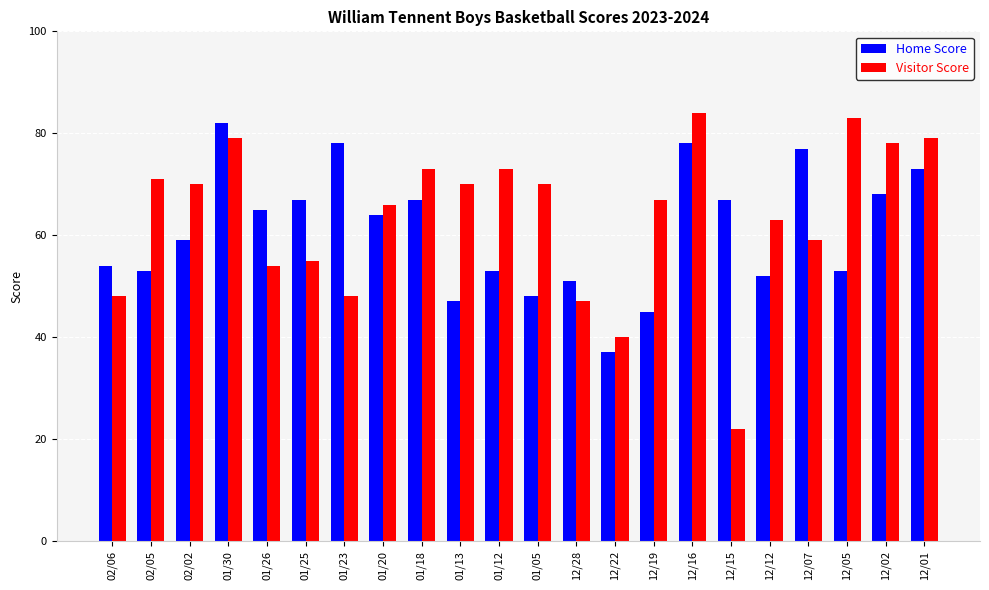

What is the average value of the Home Score series?

61